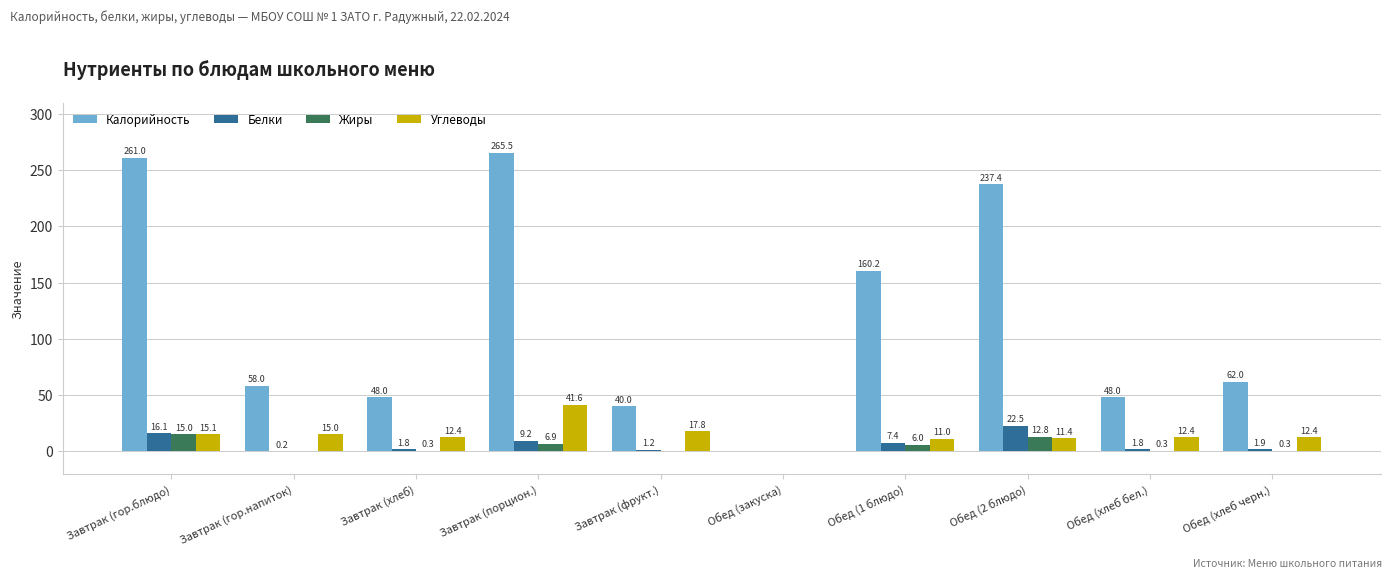

How many data points does each series have?

10